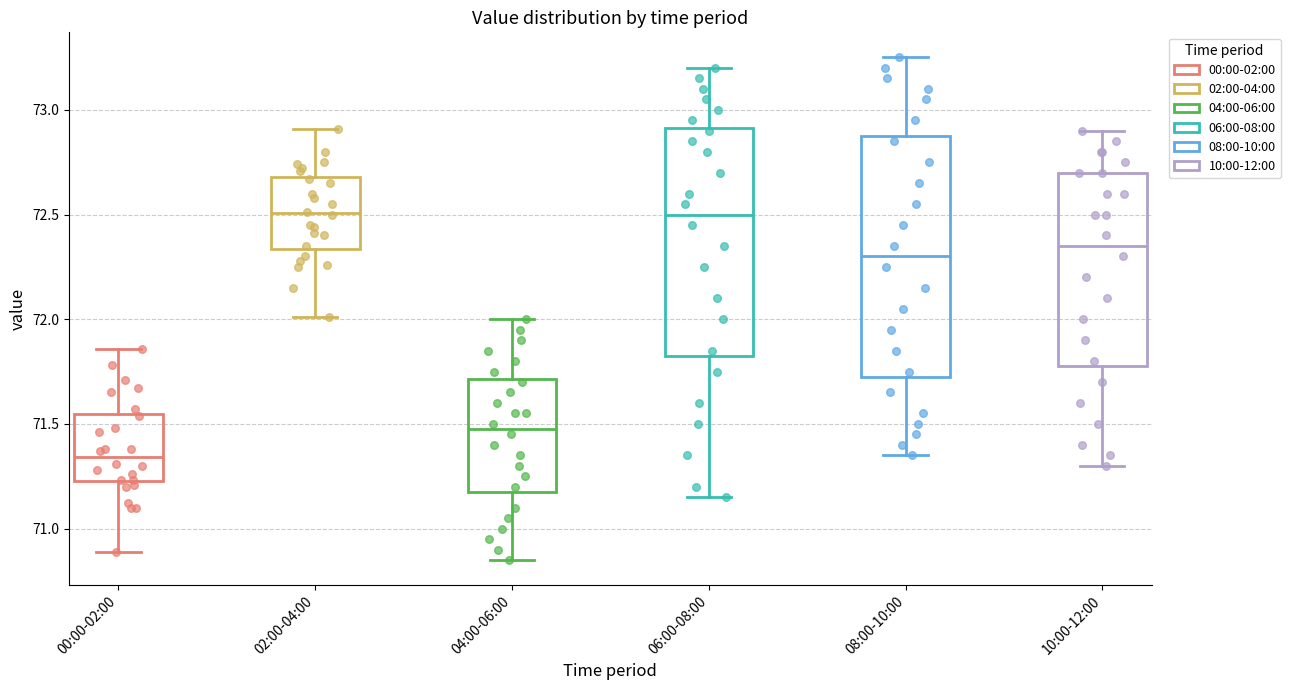

Reading left to right, read every box against the y-axis: the position of its median line, the range the box covers, and the ends of its whiskers. The values are not printed on the chart, so give them approximately, as read against the axis.

00:00-02:00: median 71.35, box 71.25 to 71.55, whiskers 70.90 to 71.85
02:00-04:00: median 72.50, box 72.35 to 72.70, whiskers 72.00 to 72.90
04:00-06:00: median 71.50, box 71.20 to 71.70, whiskers 70.85 to 72.00
06:00-08:00: median 72.50, box 71.85 to 72.90, whiskers 71.15 to 73.20
08:00-10:00: median 72.30, box 71.75 to 72.90, whiskers 71.35 to 73.25
10:00-12:00: median 72.35, box 71.80 to 72.70, whiskers 71.30 to 72.90